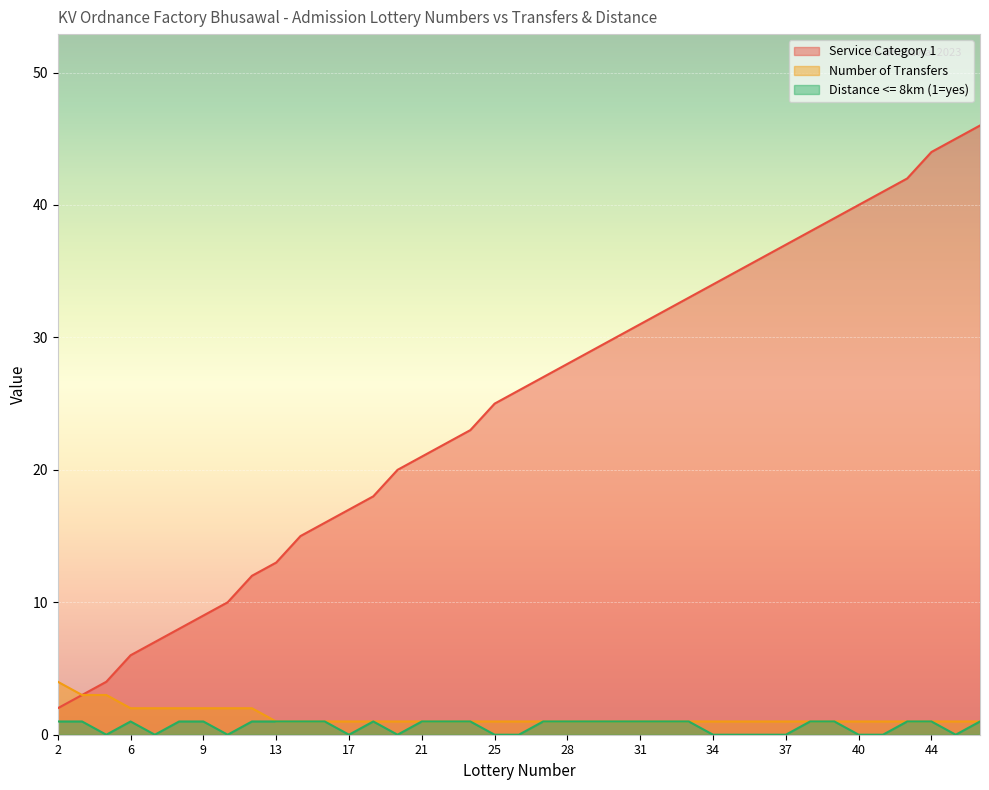

How many series are shown in this chart?

3